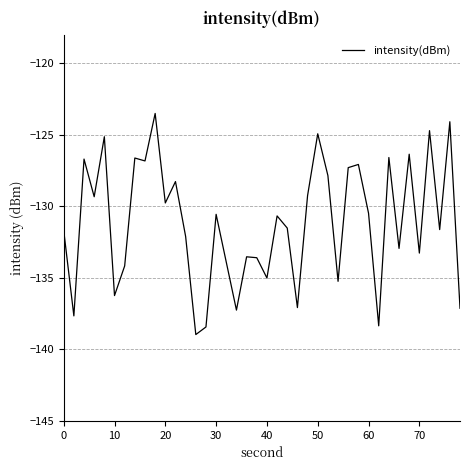

What is the maximum value shown in the chart?

-123.5